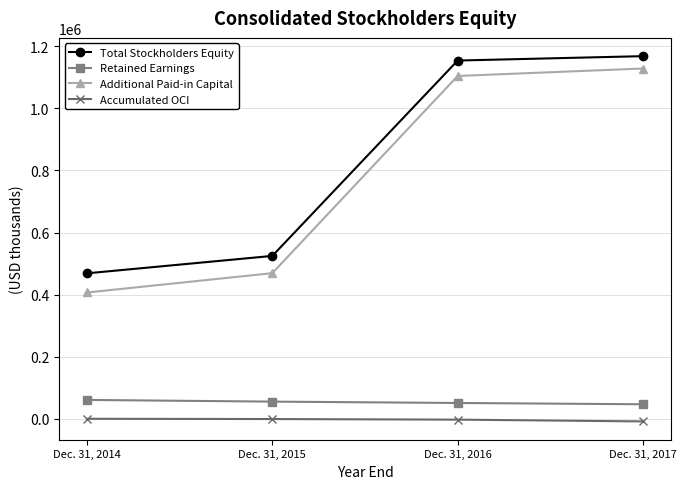

Rank the series by their maximum value, from lowest to highest.

Accumulated OCI, Retained Earnings, Additional Paid-in Capital, Total Stockholders Equity